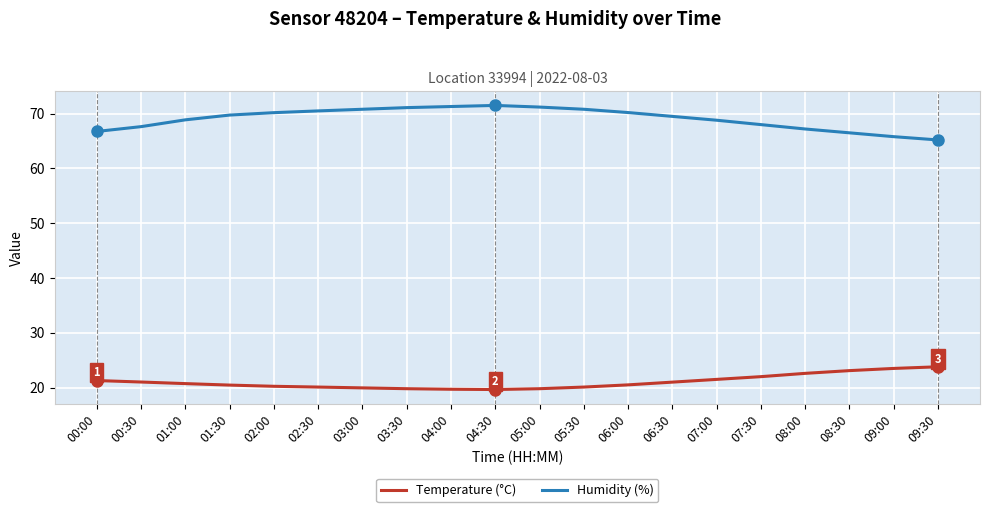

Rank the series by their maximum value, from lowest to highest.

Temperature (°C), Humidity (%)